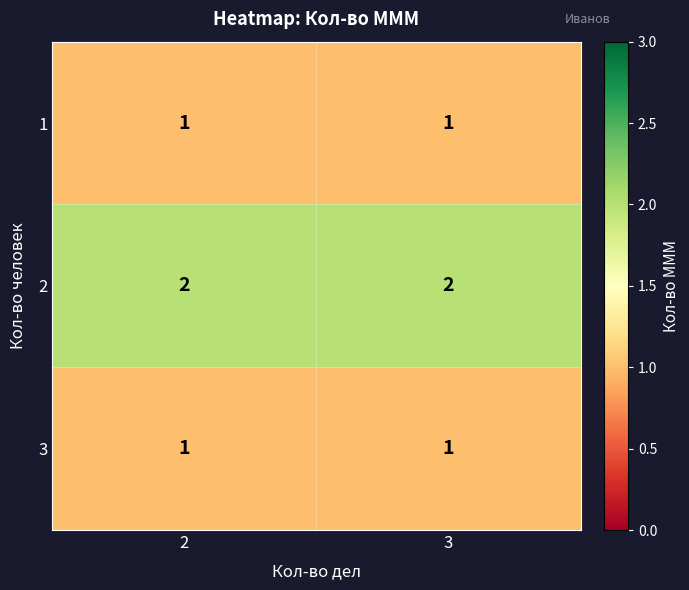

What is the total value across all series at 2?

4